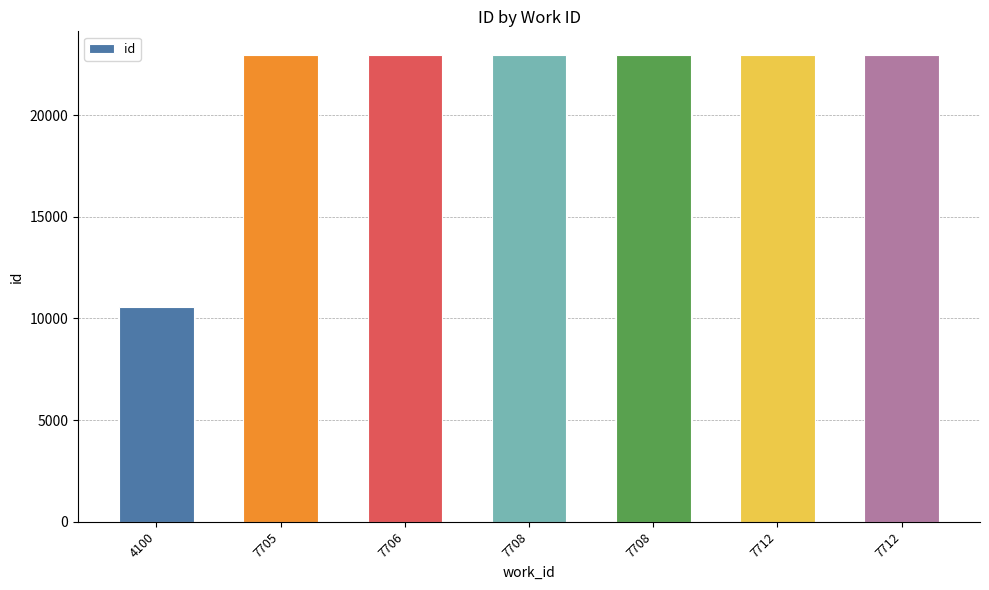

Does the chart contain any negative values?

No